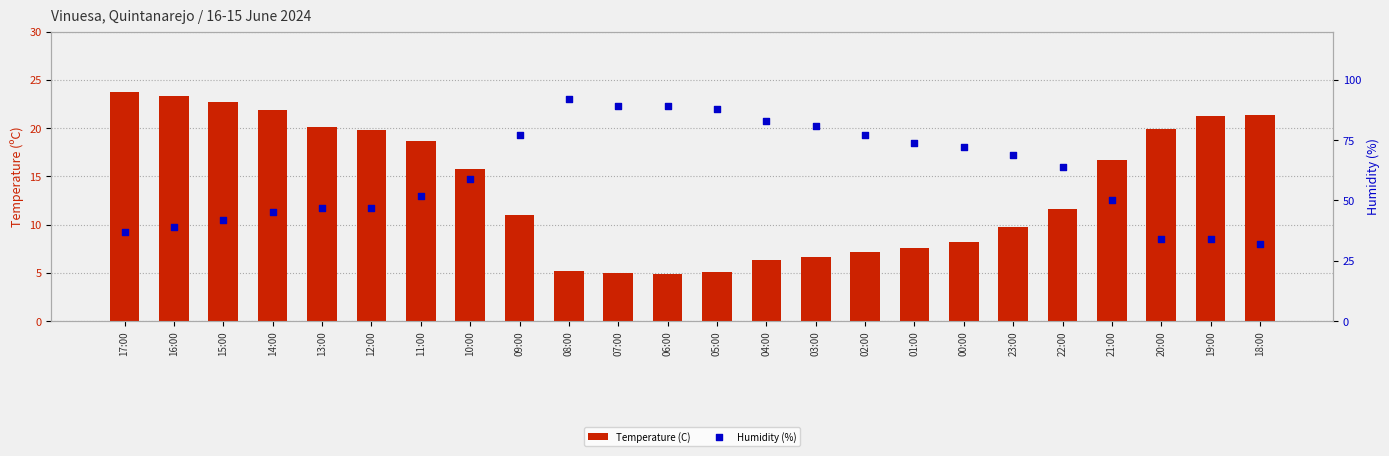

At which category is the sum across all series the highest?

08:00